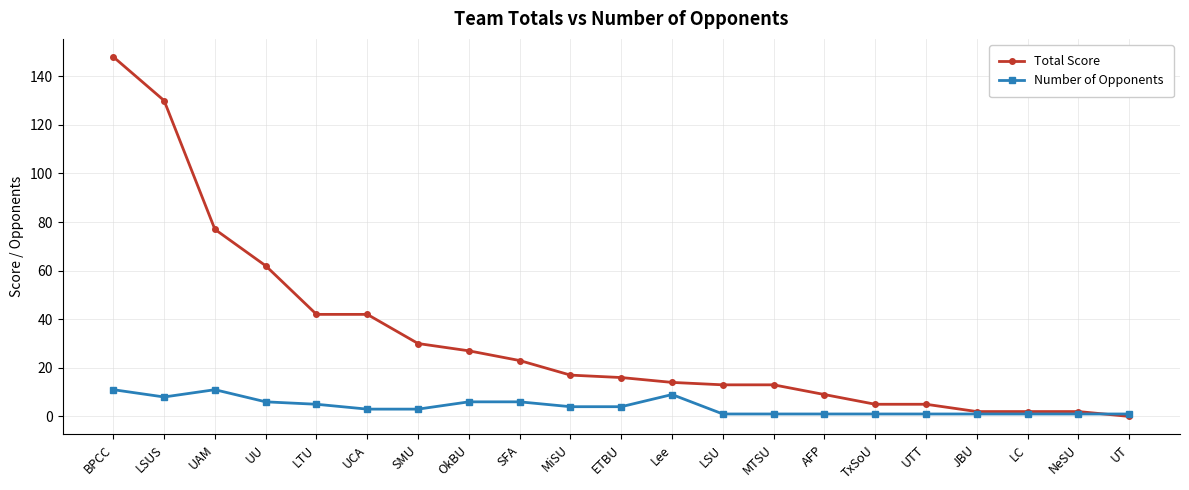

Where does the Total Score series first go above 16?

BPCC